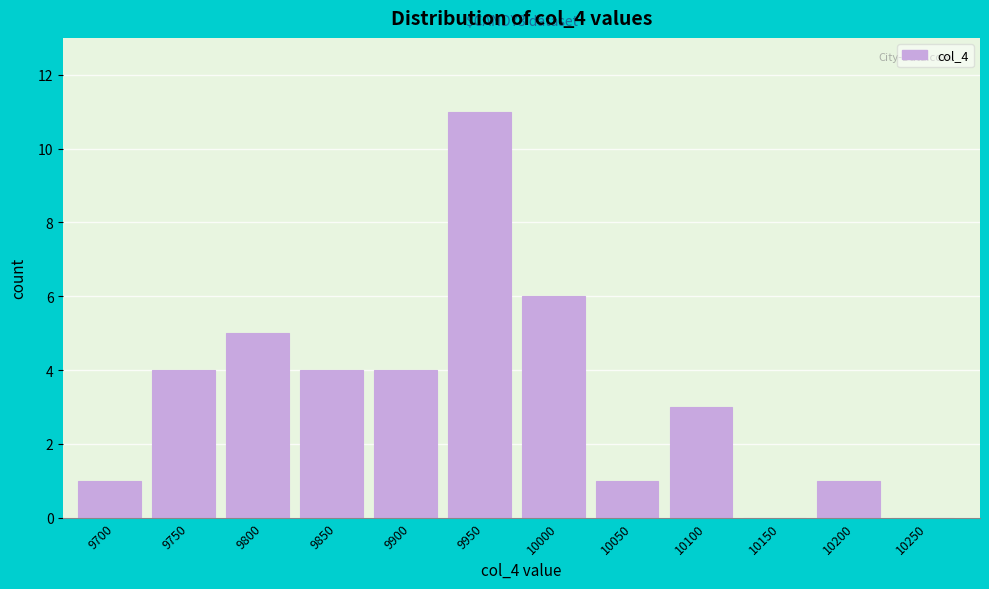

Reading left to right, extract all data points from this chart.

9700=1	9750=4	9800=5	9850=4	9900=4	9950=11	10000=6	10050=1	10100=3	10150=0	10200=1	10250=0